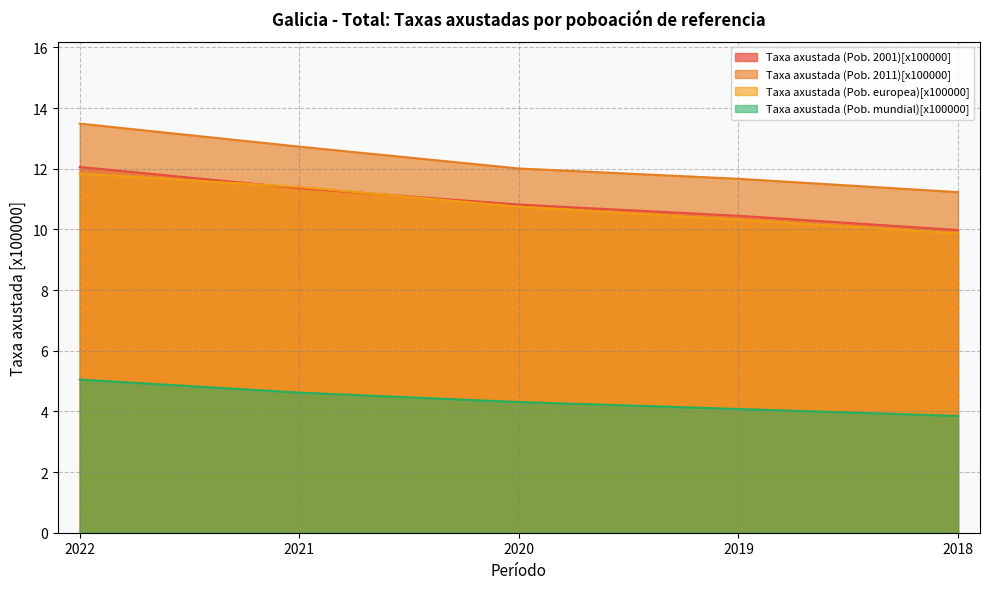

Does the chart have visible grid lines?

Yes